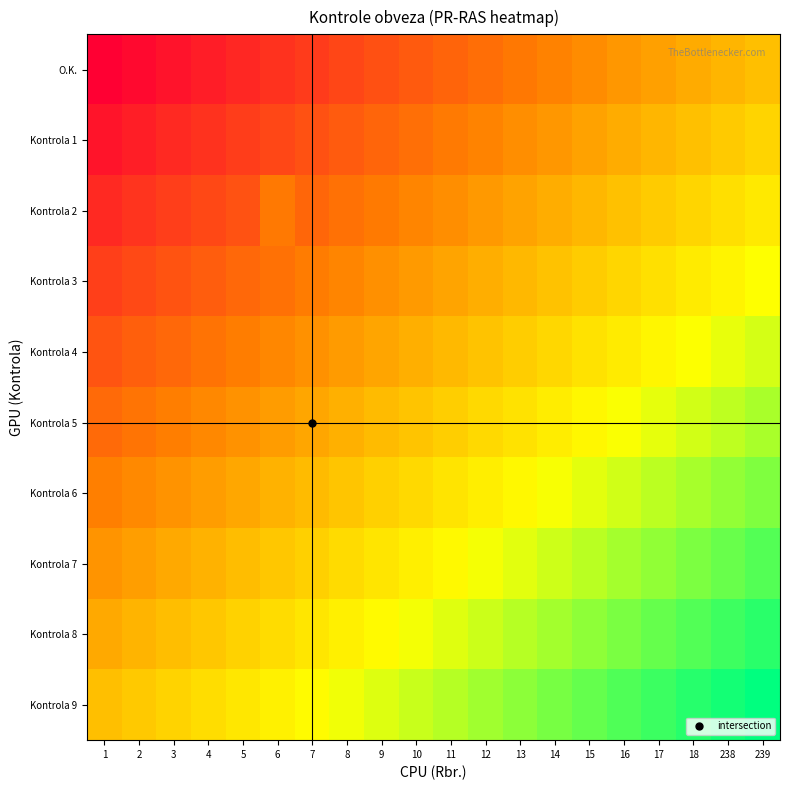

Reading left to right, what are all the values shown in this chart?

O.K.: 1=0.0	2=0.0	3=0.1	4=0.1	5=0.1	6=0.1	7=0.2	8=0.2	9=0.2	10=0.2	11=0.3	12=0.3	13=0.3	14=0.3	15=0.4	16=0.4	17=0.4	18=0.4	238=0.5	239=0.5
Kontrola 1: 1=0.1	2=0.1	3=0.1	4=0.1	5=0.2	6=0.2	7=0.2	8=0.2	9=0.3	10=0.3	11=0.3	12=0.3	13=0.4	14=0.4	15=0.4	16=0.5	17=0.5	18=0.5	238=0.5	239=0.6
Kontrola 2: 1=0.1	2=0.1	3=0.2	4=0.2	5=0.2	6=0.3	7=0.3	8=0.3	9=0.3	10=0.3	11=0.4	12=0.4	13=0.4	14=0.5	15=0.5	16=0.5	17=0.5	18=0.6	238=0.6	239=0.6
Kontrola 3: 1=0.2	2=0.2	3=0.2	4=0.2	5=0.3	6=0.3	7=0.3	8=0.4	9=0.4	10=0.4	11=0.4	12=0.5	13=0.5	14=0.5	15=0.5	16=0.6	17=0.6	18=0.6	238=0.6	239=0.7
Kontrola 4: 1=0.2	2=0.2	3=0.3	4=0.3	5=0.3	6=0.4	7=0.4	8=0.4	9=0.4	10=0.5	11=0.5	12=0.5	13=0.5	14=0.6	15=0.6	16=0.6	17=0.6	18=0.7	238=0.7	239=0.7
Kontrola 5: 1=0.3	2=0.3	3=0.3	4=0.4	5=0.4	6=0.4	7=0.4	8=0.5	9=0.5	10=0.5	11=0.5	12=0.6	13=0.6	14=0.6	15=0.6	16=0.7	17=0.7	18=0.7	238=0.8	239=0.8
Kontrola 6: 1=0.3	2=0.4	3=0.4	4=0.4	5=0.4	6=0.5	7=0.5	8=0.5	9=0.5	10=0.6	11=0.6	12=0.6	13=0.6	14=0.7	15=0.7	16=0.7	17=0.8	18=0.8	238=0.8	239=0.8
Kontrola 7: 1=0.4	2=0.4	3=0.4	4=0.5	5=0.5	6=0.5	7=0.5	8=0.6	9=0.6	10=0.6	11=0.7	12=0.7	13=0.7	14=0.7	15=0.8	16=0.8	17=0.8	18=0.8	238=0.9	239=0.9
Kontrola 8: 1=0.4	2=0.5	3=0.5	4=0.5	5=0.5	6=0.6	7=0.6	8=0.6	9=0.7	10=0.7	11=0.7	12=0.7	13=0.8	14=0.8	15=0.8	16=0.8	17=0.9	18=0.9	238=0.9	239=0.9
Kontrola 9: 1=0.5	2=0.5	3=0.6	4=0.6	5=0.6	6=0.6	7=0.7	8=0.7	9=0.7	10=0.7	11=0.8	12=0.8	13=0.8	14=0.8	15=0.9	16=0.9	17=0.9	18=0.9	238=1.0	239=1.0